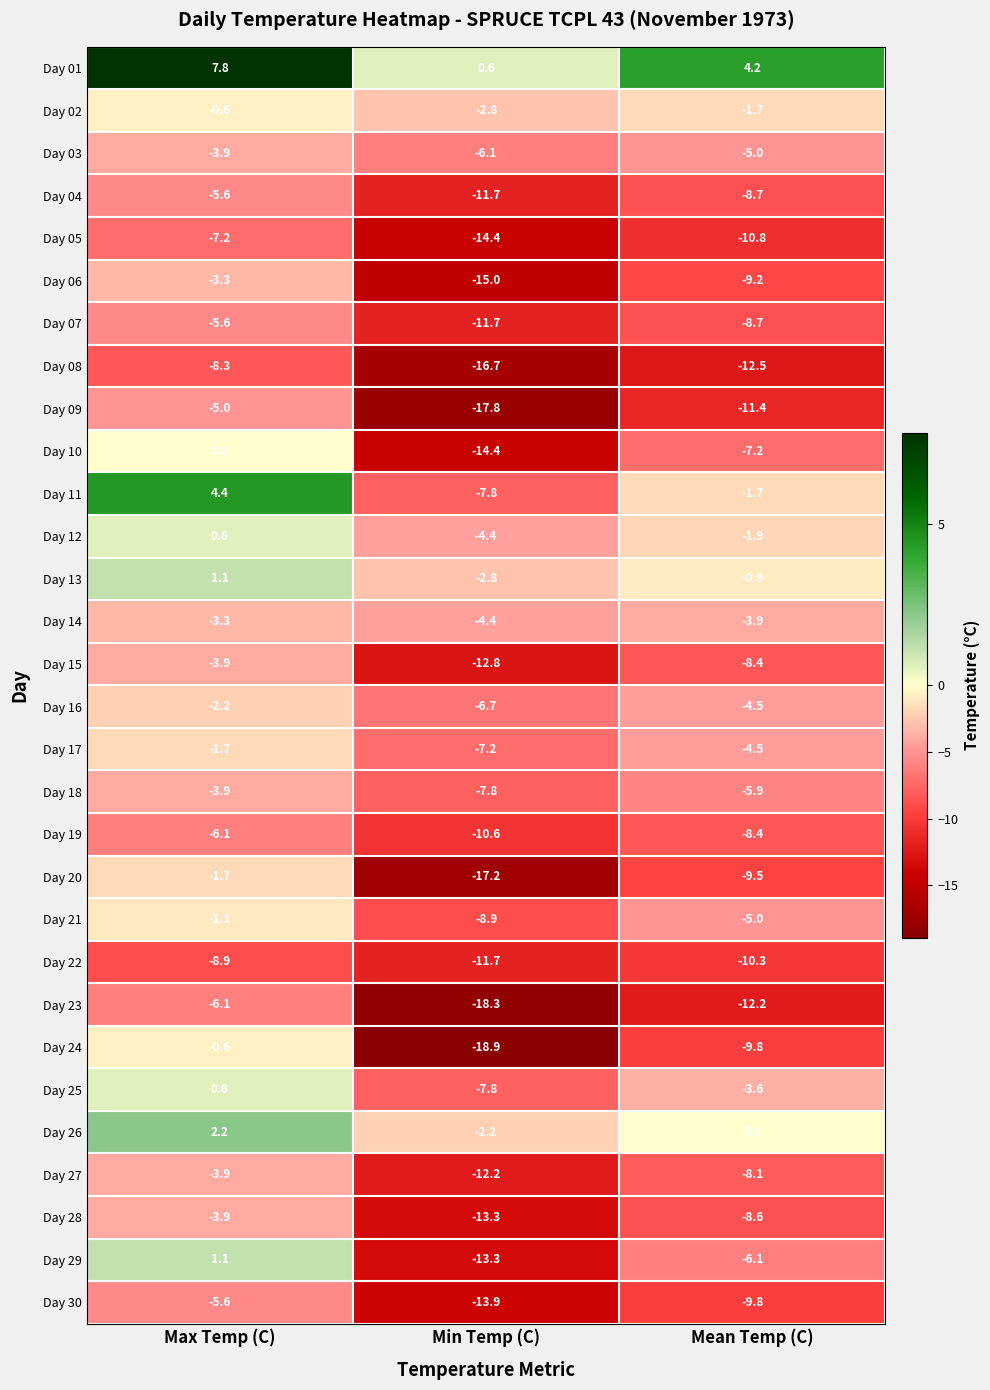

Between Max Temp (C) and Min Temp (C), which series saw the biggest shift?

Day 24